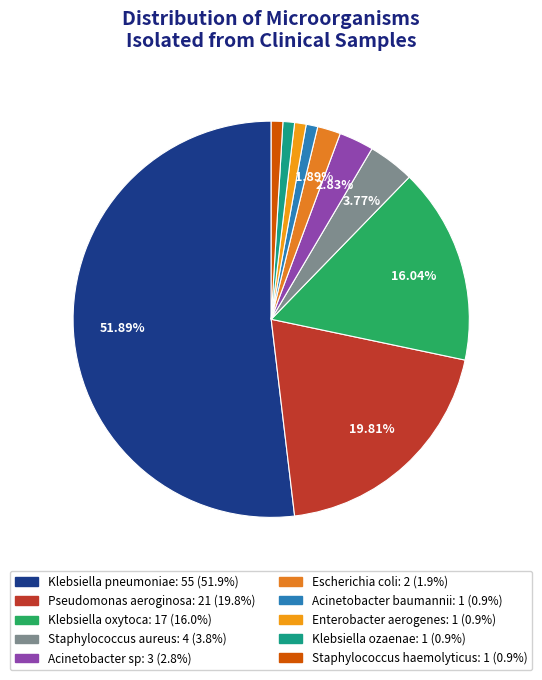

To the nearest percent, what portion does Pseudomonas aeroginosa represent?

20%